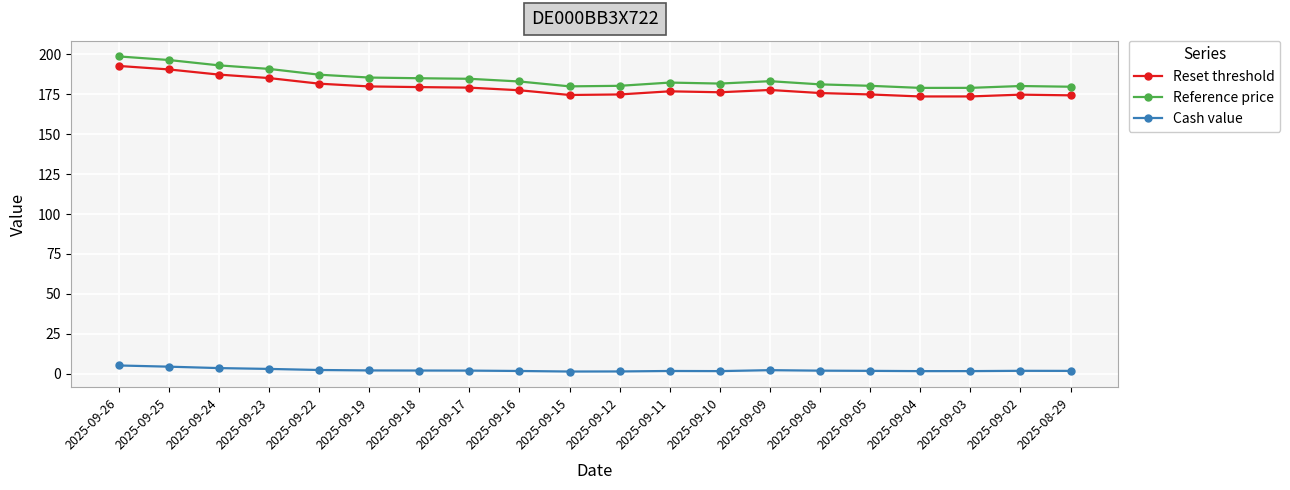

True or false: Reset threshold and Reference price intersect in this chart.

False